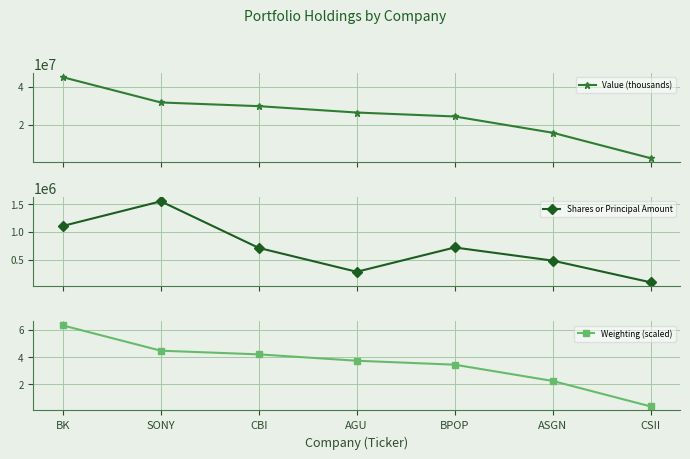

What is the label of the 7th point from the left?

CSII